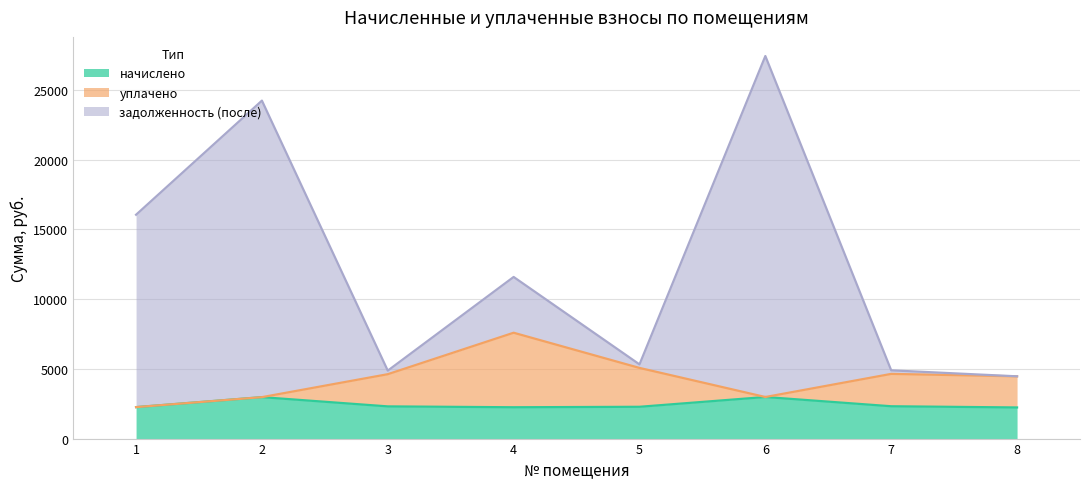

The начислено series shows 1553.3 at 3. True or false?

False